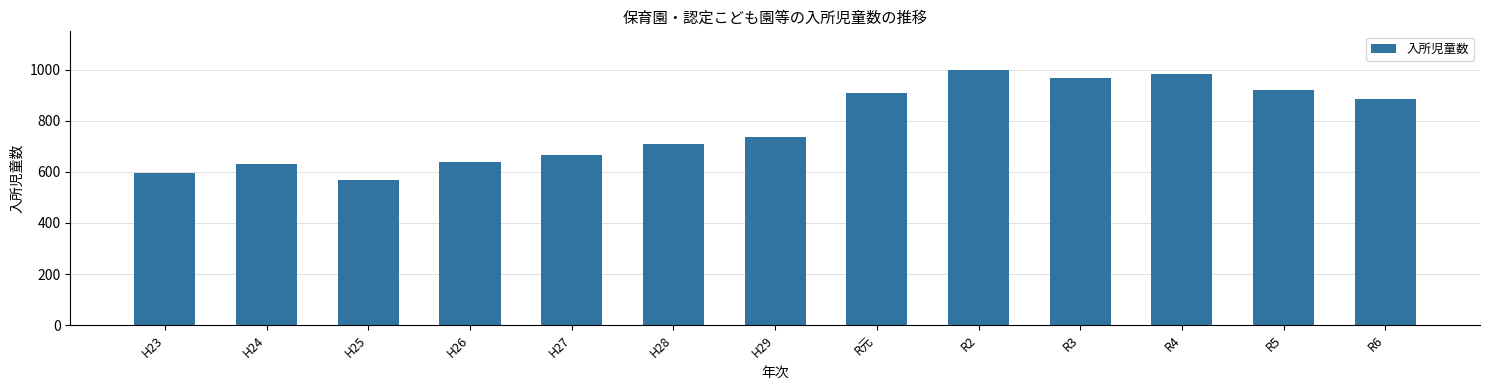

True or false: the data shows 1416 at R5.

False